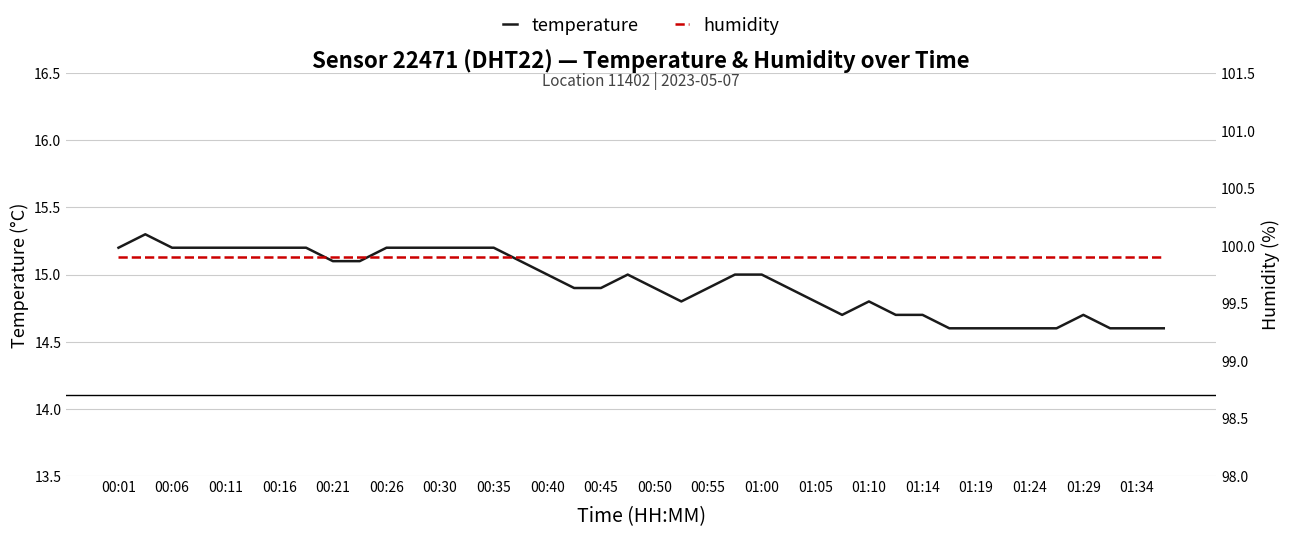

What is the minimum value for temperature?

14.6